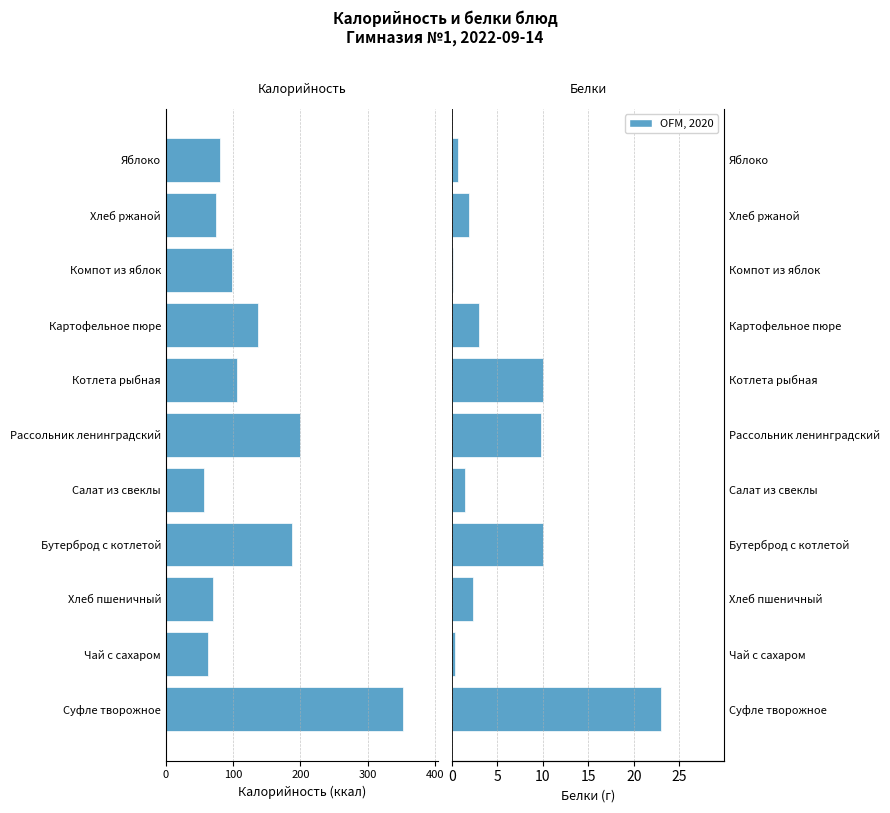

Between Салат из свеклы and Яблоко, which series saw the biggest shift?

Калорийность